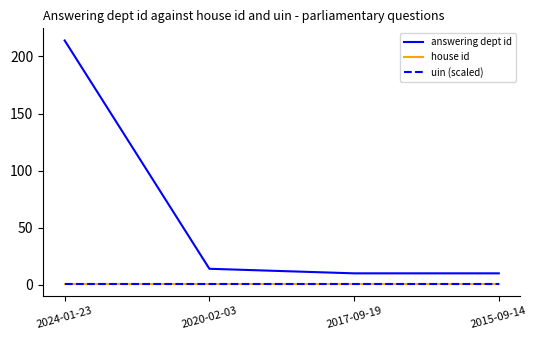

Reading left to right, list all the values displayed in this chart.

answering dept id: 214.0	14.0	10.0	10.0
house id: 1.0	1.0	1.0	1.0
uin (scaled): 1.0	1.0	1.0	1.0